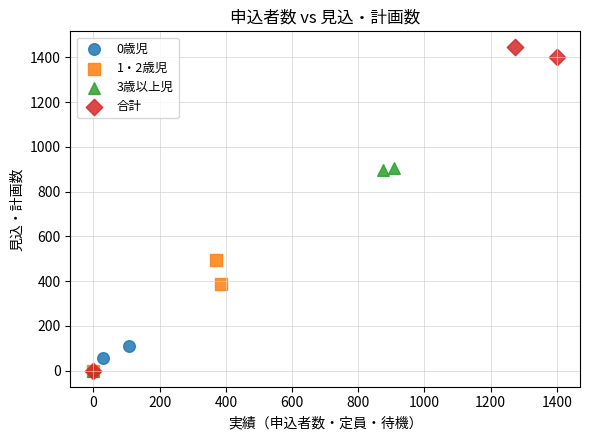

Which series reaches the maximum Y coordinate?

合計